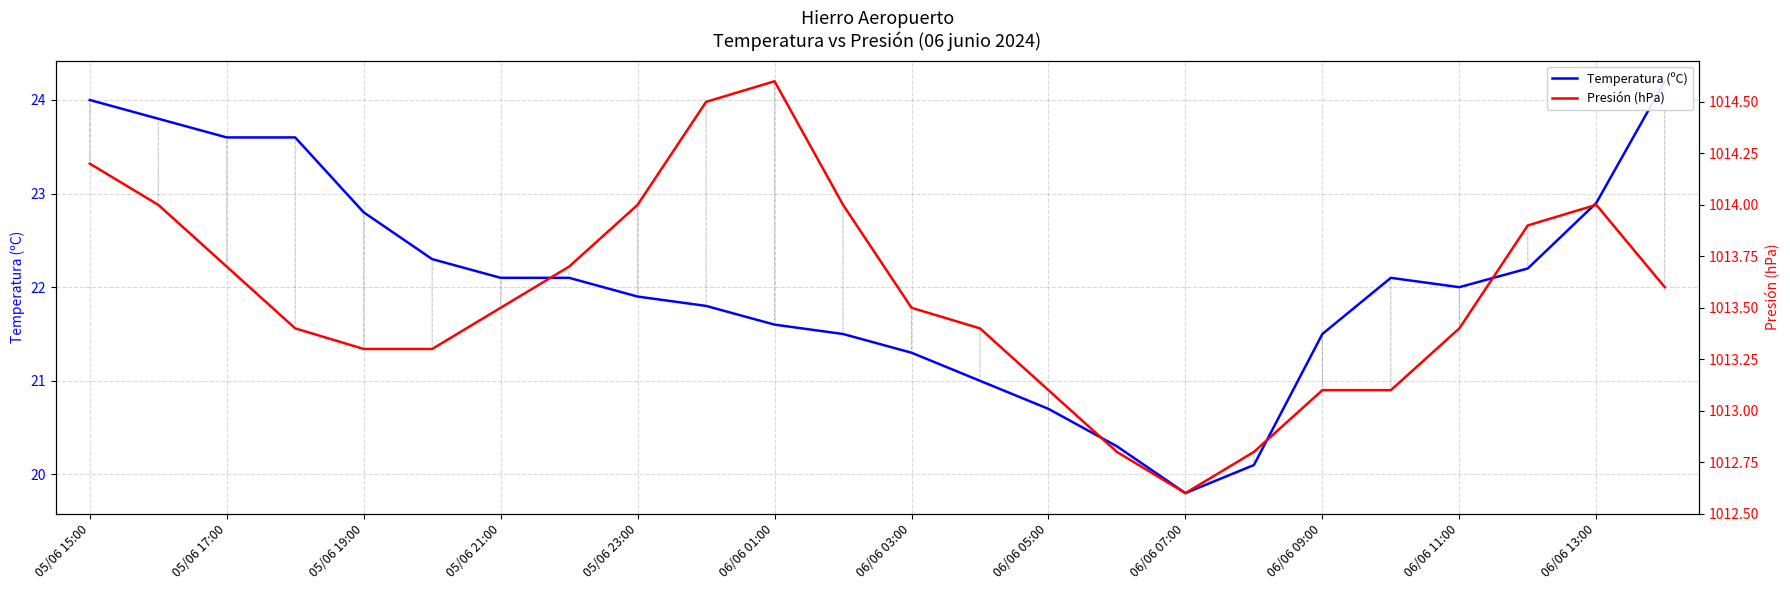

True or false: Temperatura (ºC) and Presión (hPa) cross at least once.

False